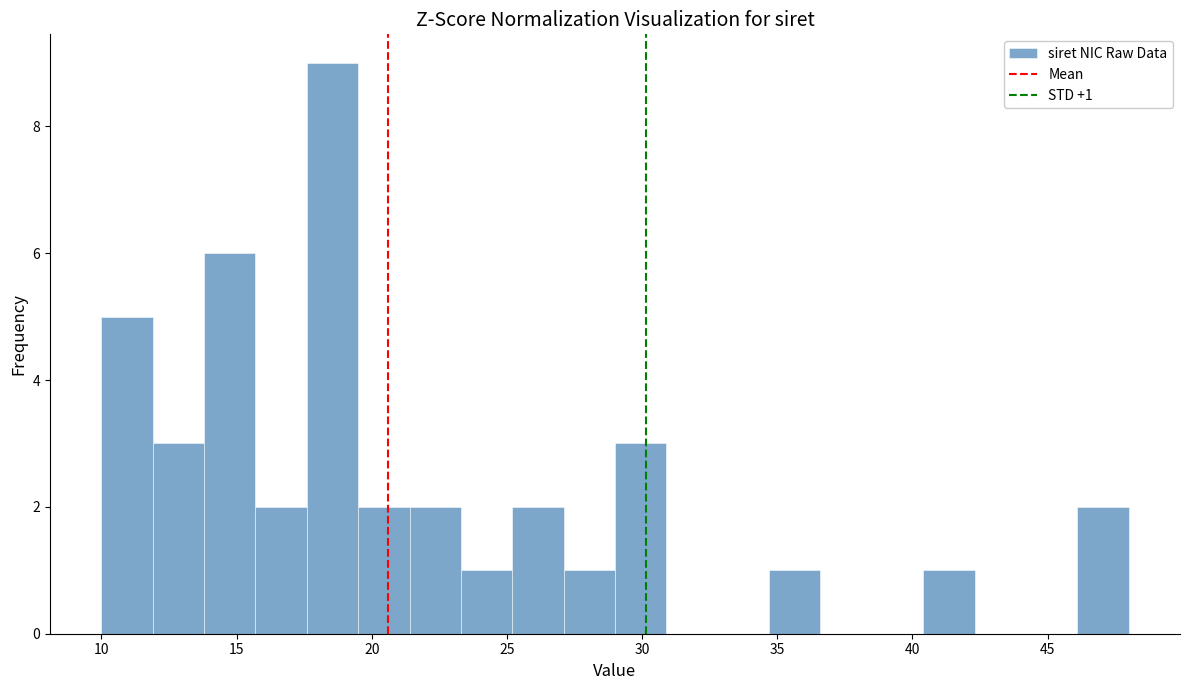

Around what value on the x-axis is the tallest bar? Give the approximate position of its centre, as read against the axis.

18.5